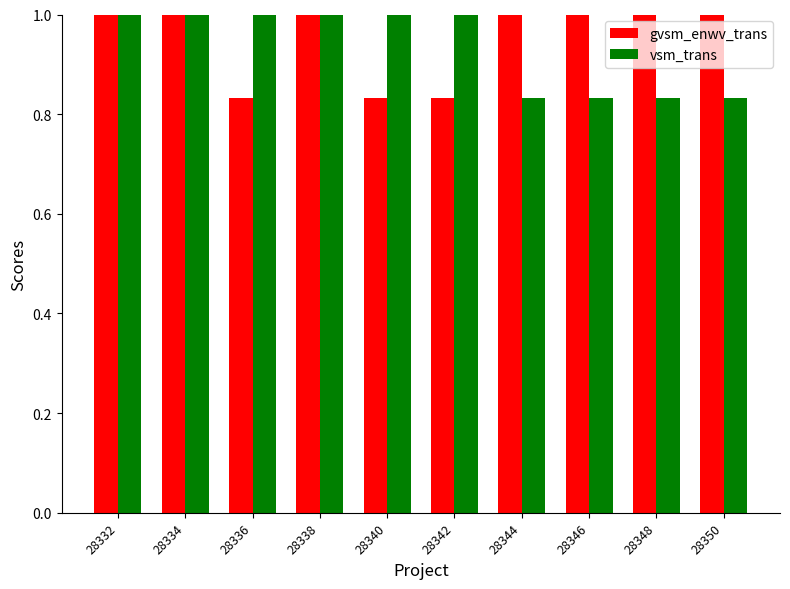

What is the total value across all series at 28346?

1.8